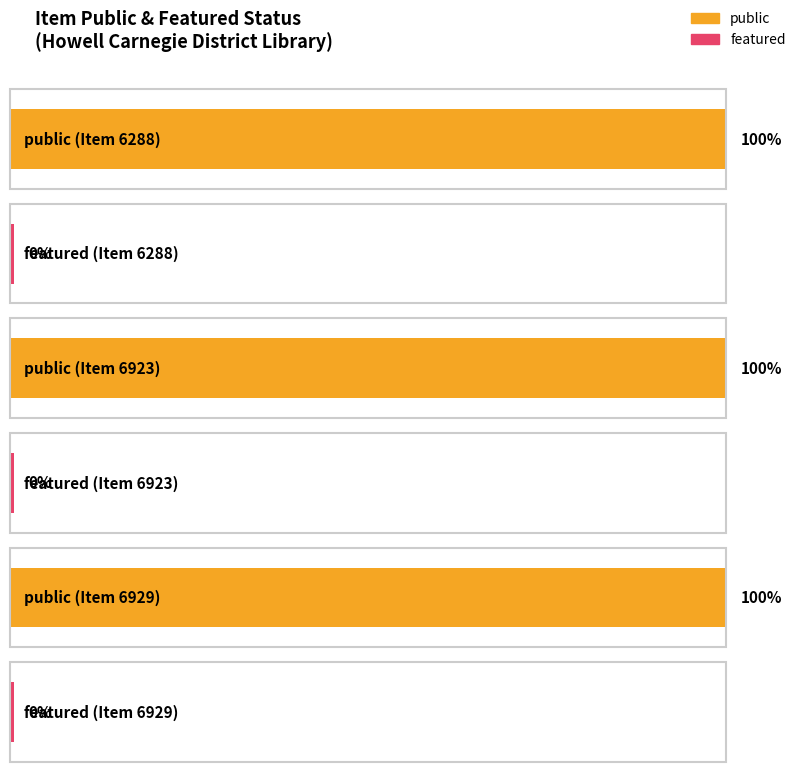

Rank the series at 6288 from lowest to highest value.

featured, public